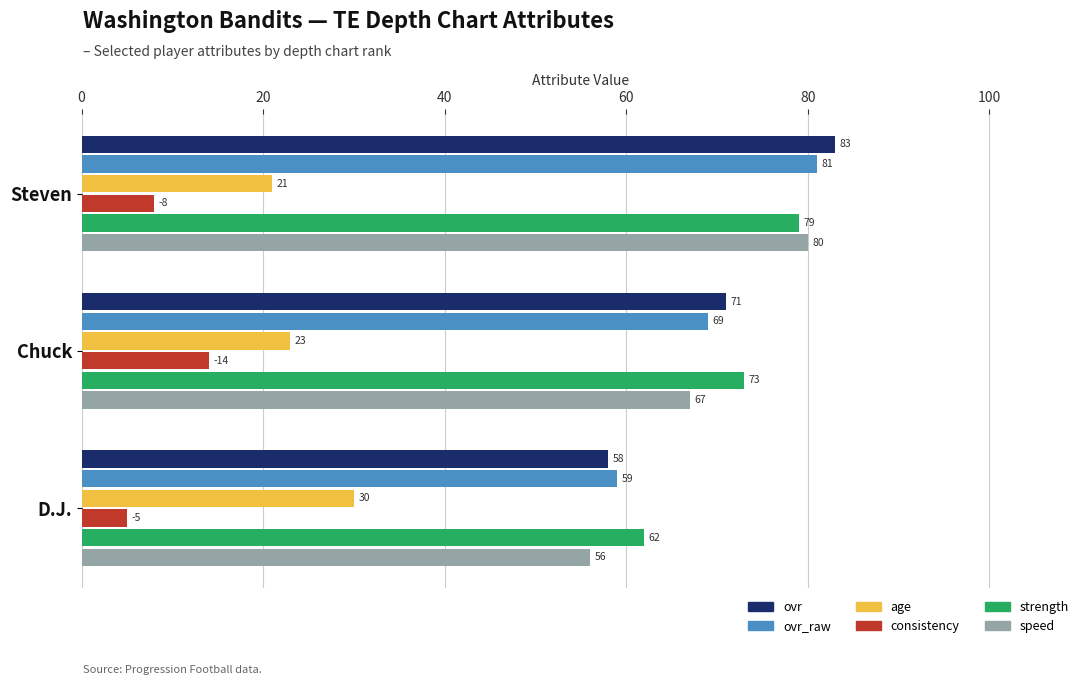

What is the average value of the age series?

25